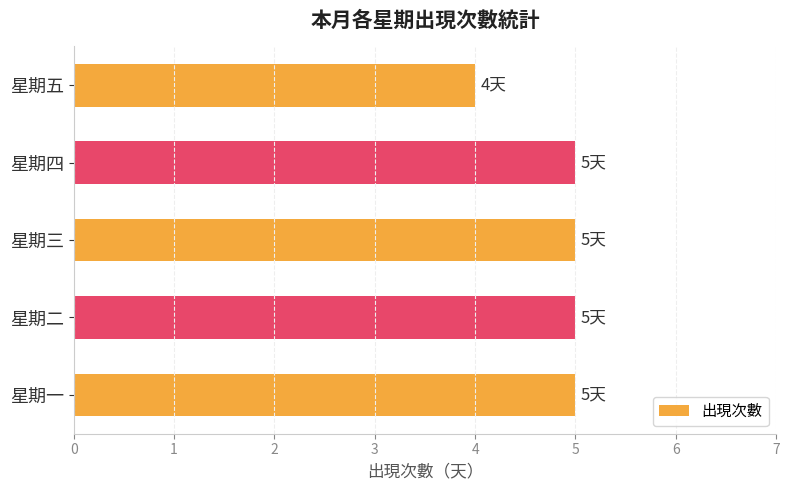

Is it true that the value at 星期二 is 5?

True